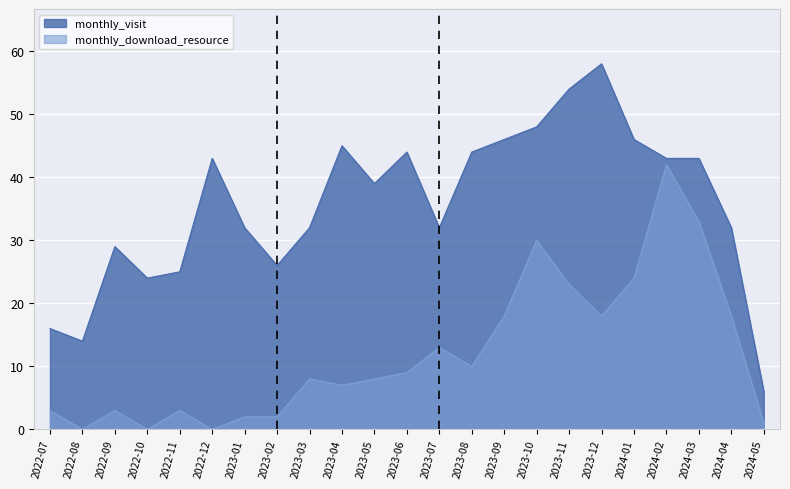

Rank the series at 2024-02 from lowest to highest value.

monthly_download_resource, monthly_visit